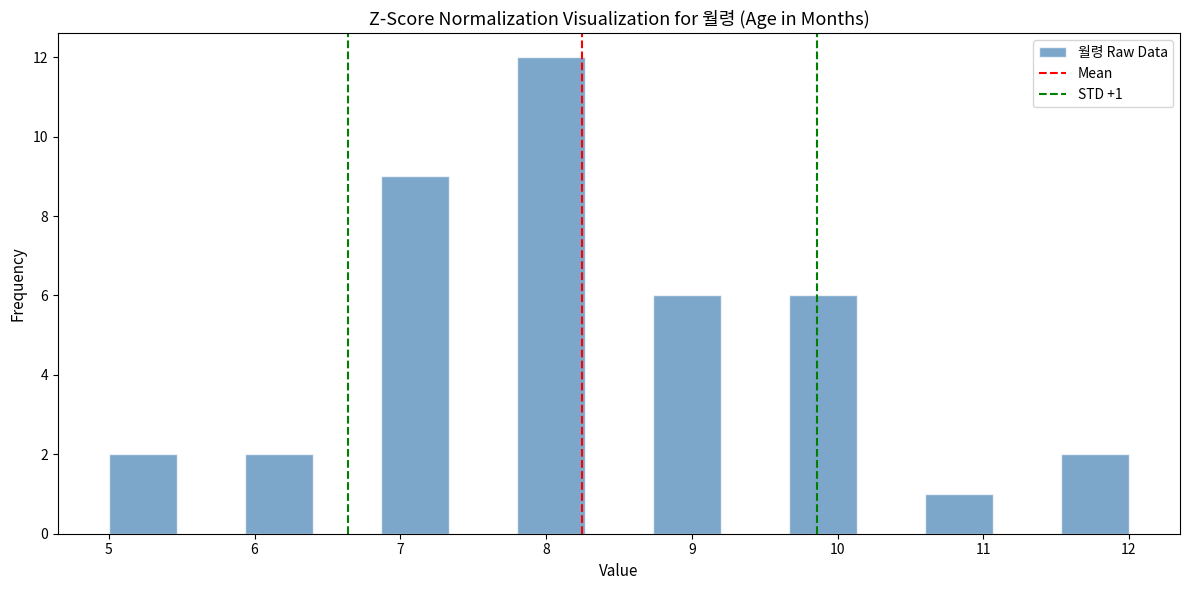

Over which range of the x-axis is the bar tallest?

7.8 to 8.3